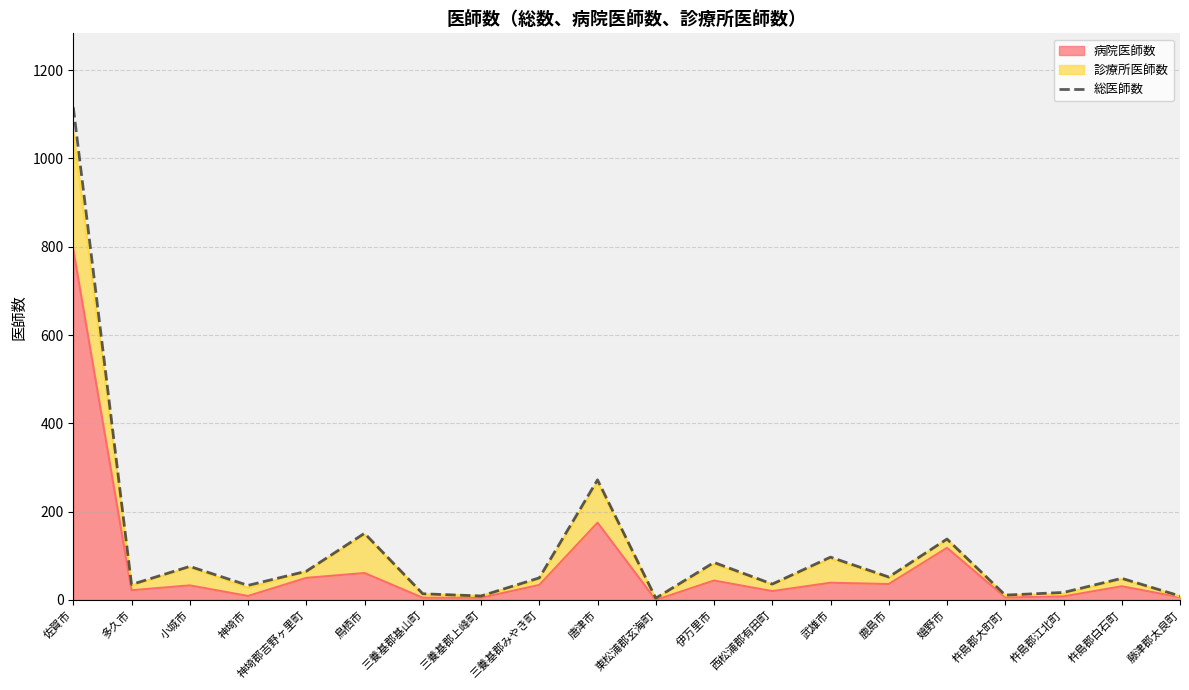

List the labels in order of value, smallest first.

東松浦郡玄海町, 三養基郡上峰町, 藤津郡太良町, 杵島郡大町町, 三養基郡基山町, 杵島郡江北町, 神埼市, 多久市, 西松浦郡有田町, 杵島郡白石町, 三養基郡みやき町, 鹿島市, 神埼郡吉野ヶ里町, 小城市, 伊万里市, 武雄市, 嬉野市, 鳥栖市, 唐津市, 佐賀市